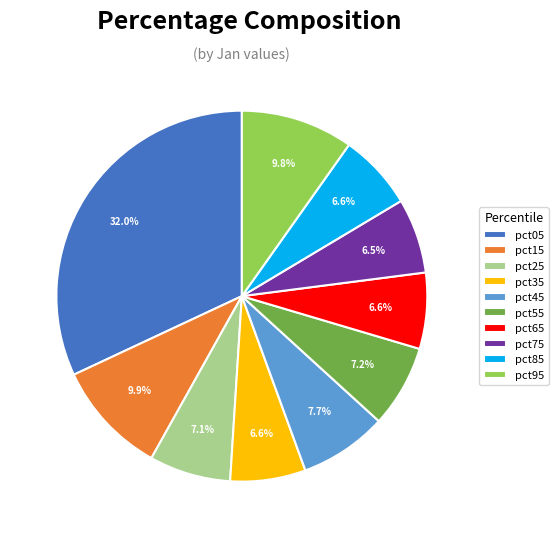

Between pct45 and pct15, which is larger?

pct15